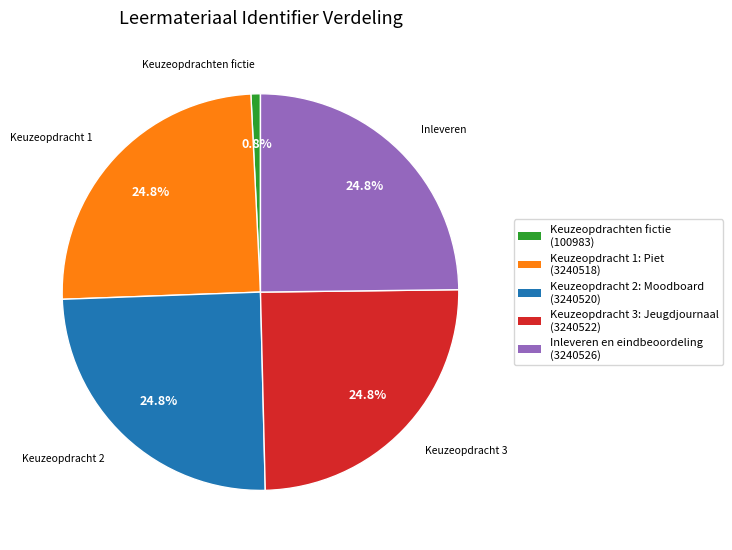

Is there a majority slice in this chart?

No